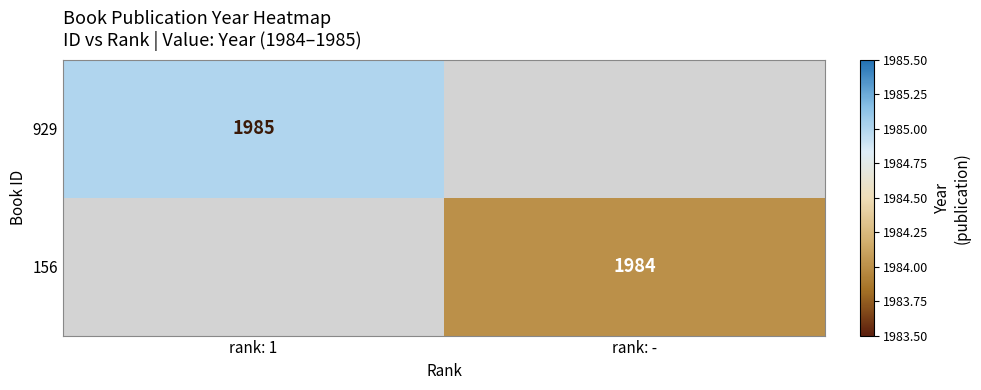

The value of 156 at rank: - is 2900. True or false?

False